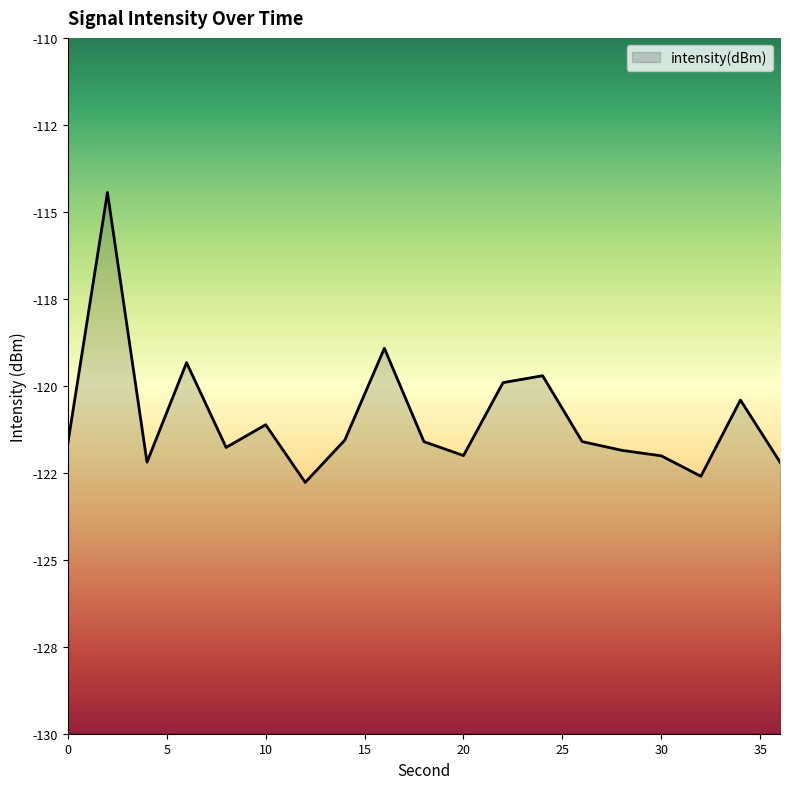

Between 8 and 6, which is larger?

6